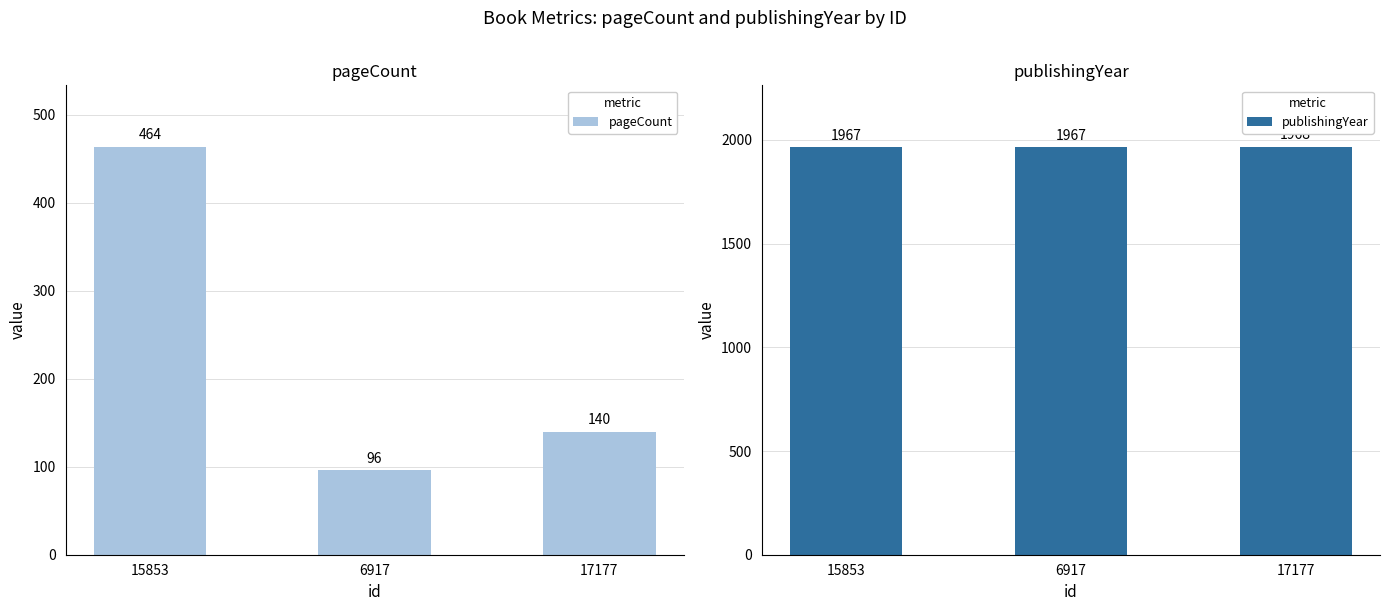

What position from the left is 17177?

3